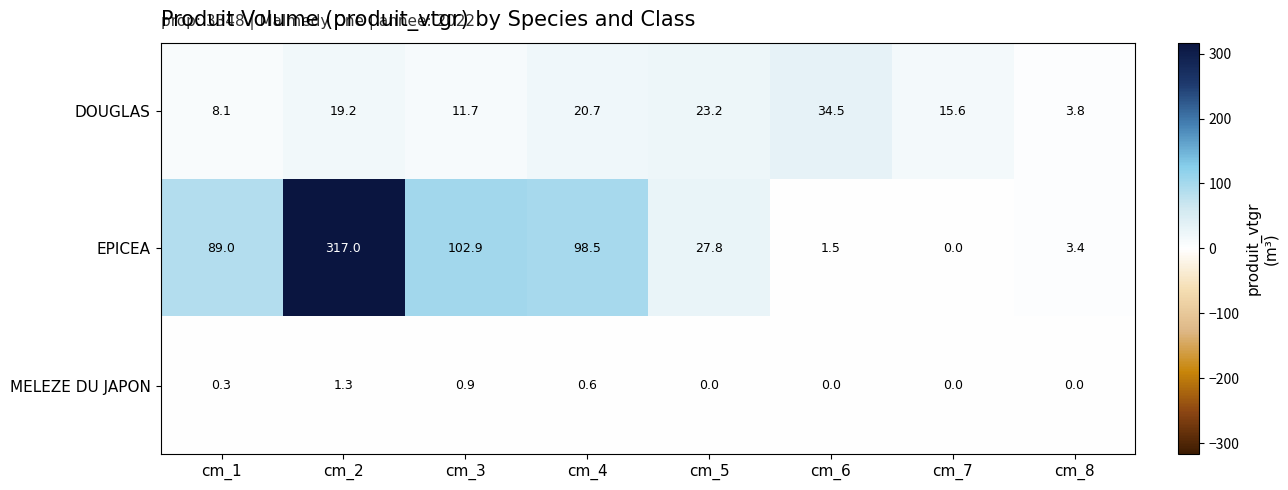

Between cm_1 and cm_8, which series saw the biggest shift?

EPICEA